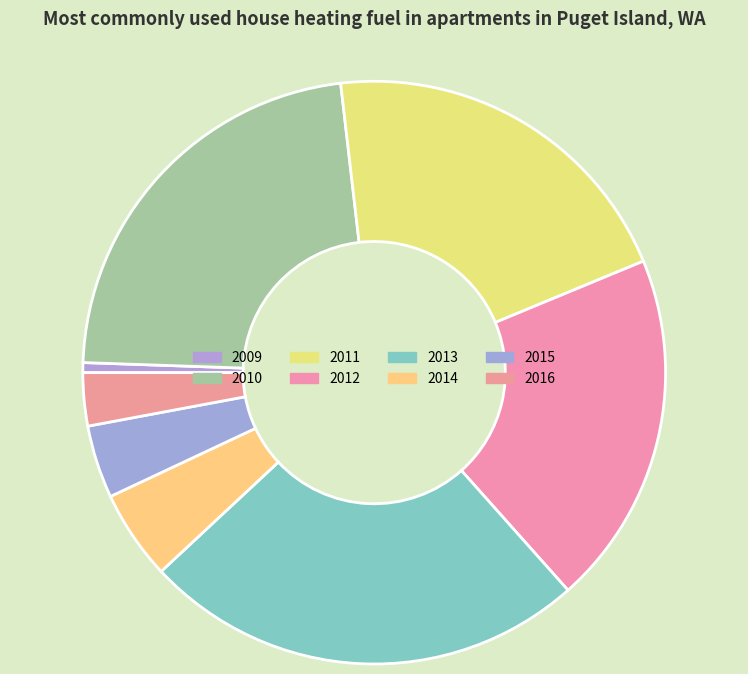

To the nearest percent, what percentage of the pie is 2012?

20%